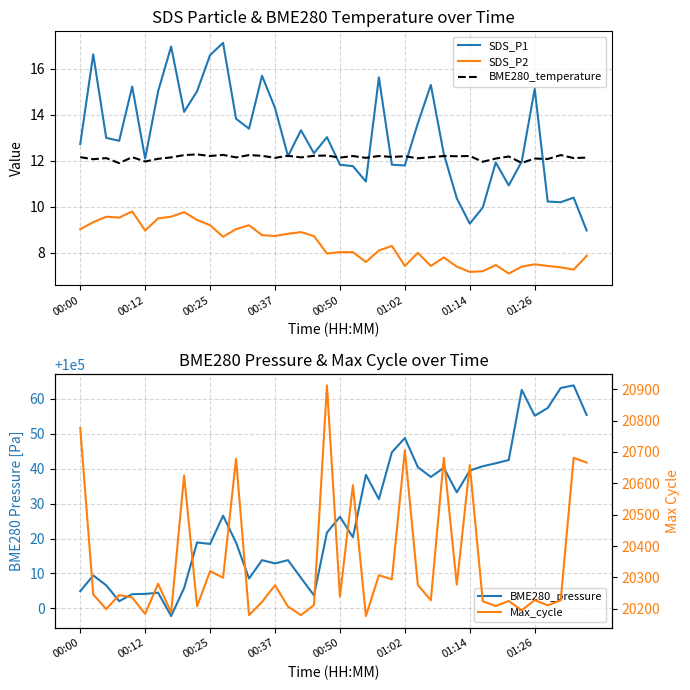

In Max_cycle, how many points are lower than both neighbors (excluding endpoints)?

15